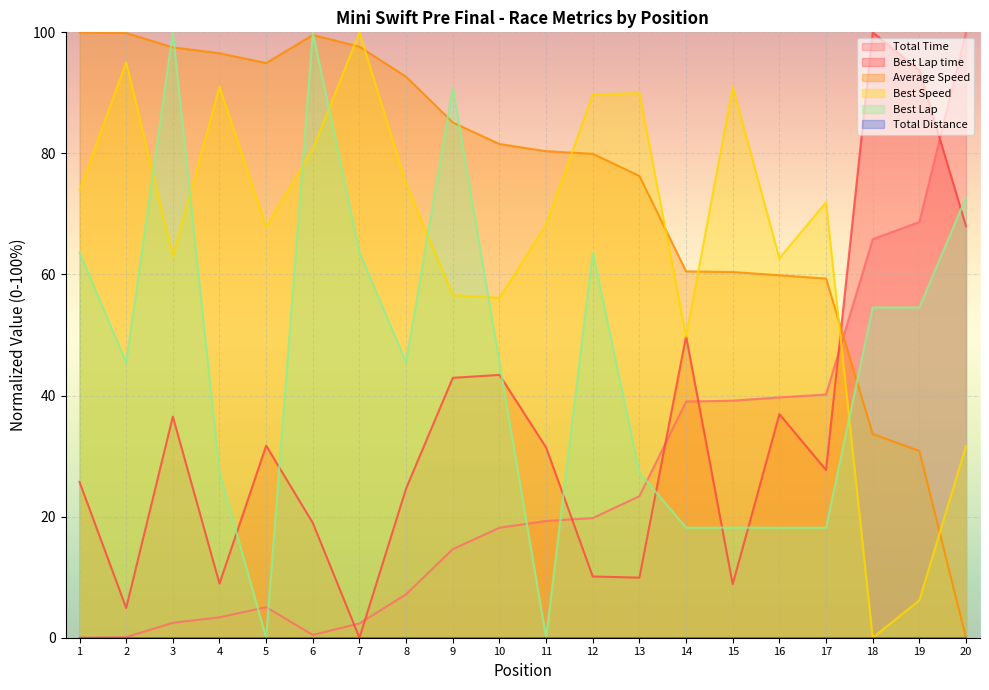

What is the difference between the maximum and minimum values in the Best Lap time series?

100.0